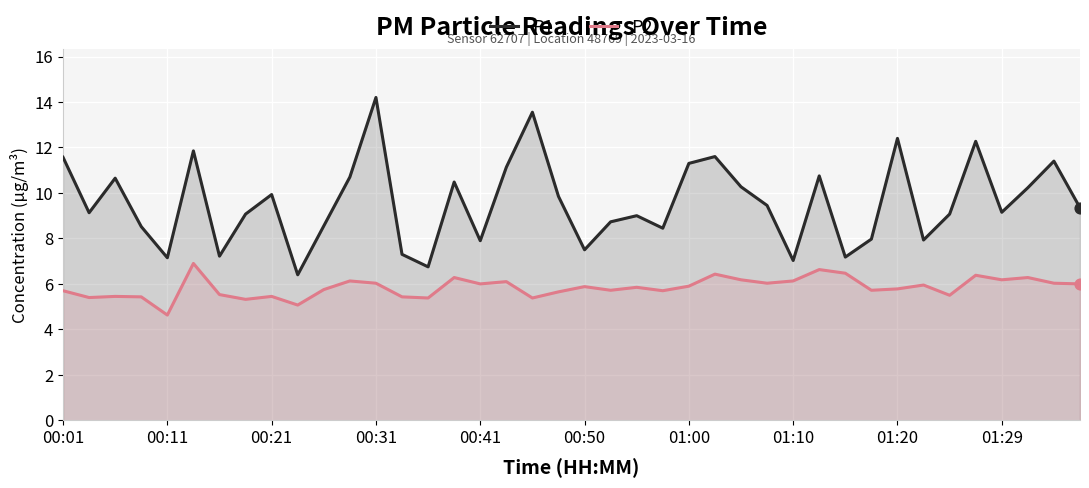

Which series reaches the minimum Y coordinate?

P2